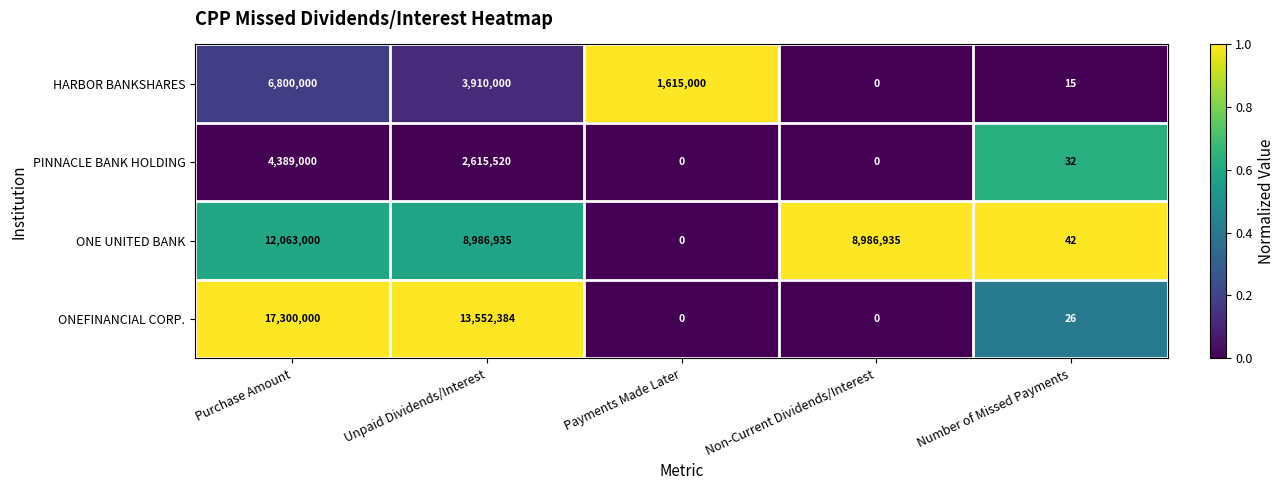

What is the greatest value displayed?

17300000